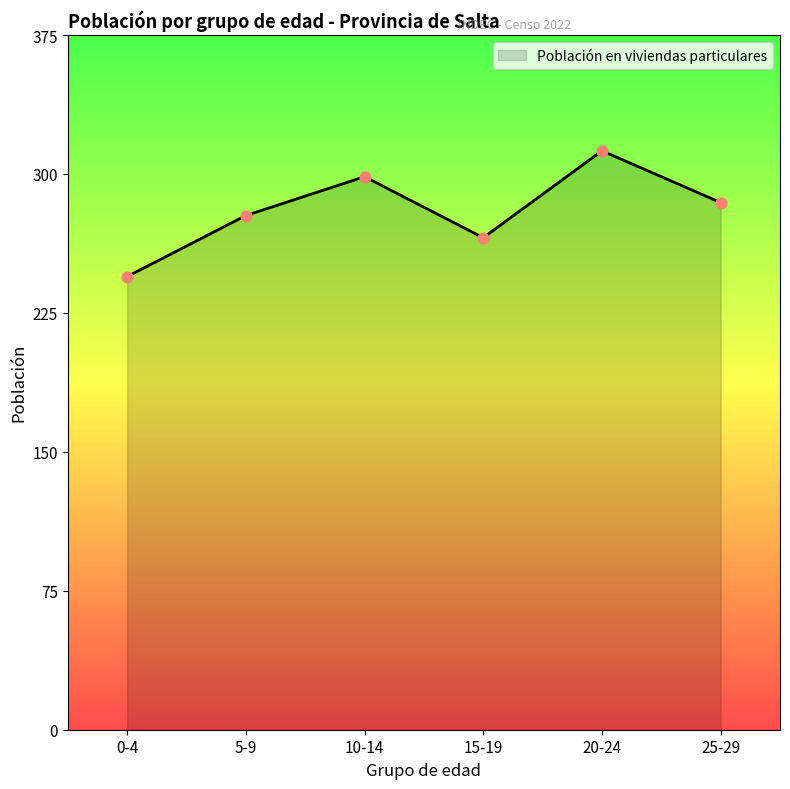

Which has a higher value, 5-9 or 20-24?

20-24